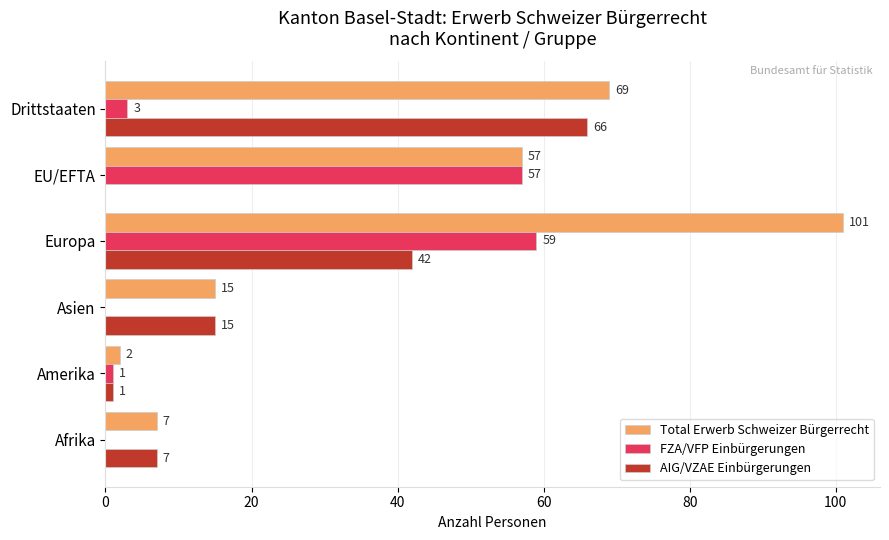

Where is Total Erwerb Schweizer Bürgerrecht nearest to the value 51?

EU/EFTA